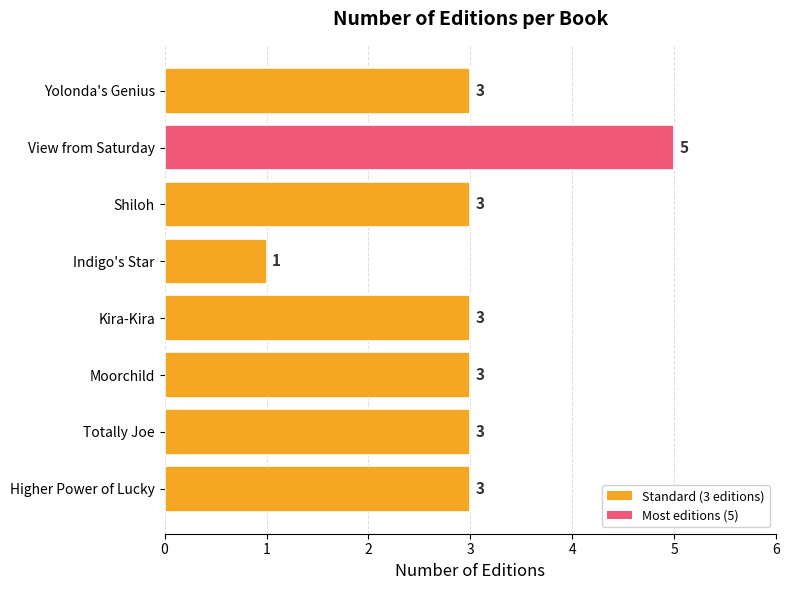

What is the minimum value shown in the chart?

1